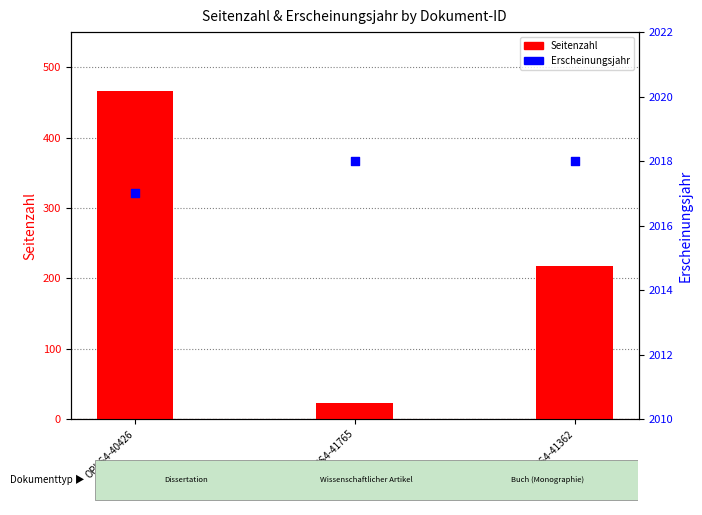

What are all the series names shown in the legend?

Seitenzahl, Erscheinungsjahr